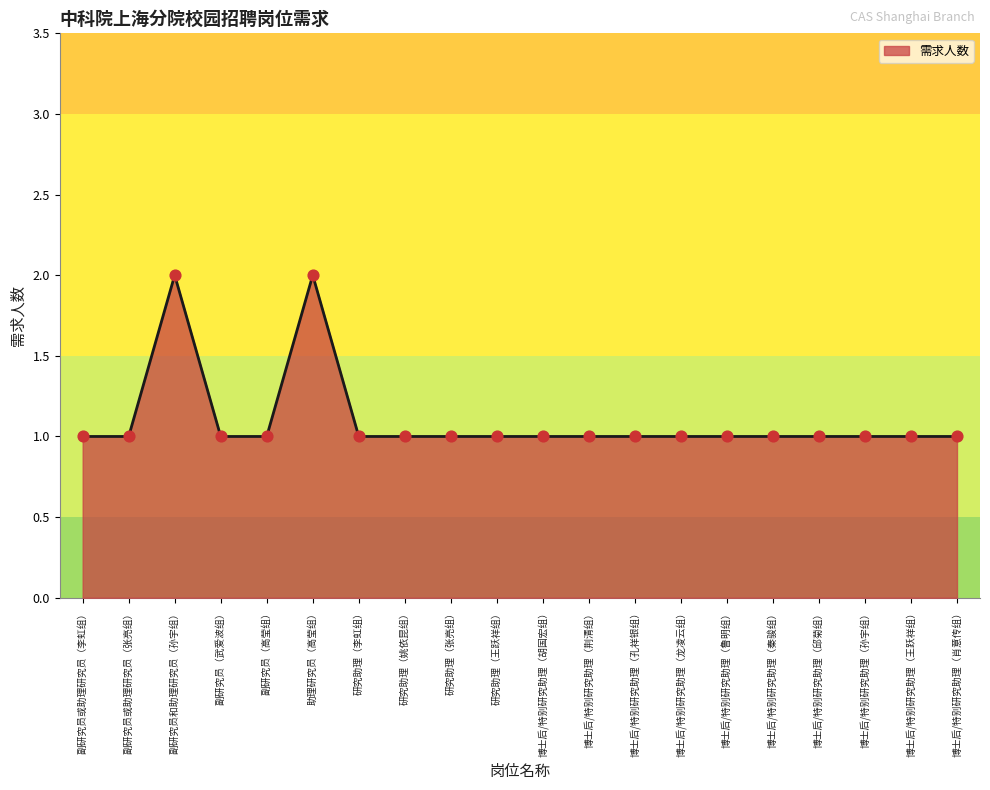

Approximately how many times larger is the value at 助理研究员（高莹组） compared to 博士后/特别研究助理（孔祥银组）?

2.0